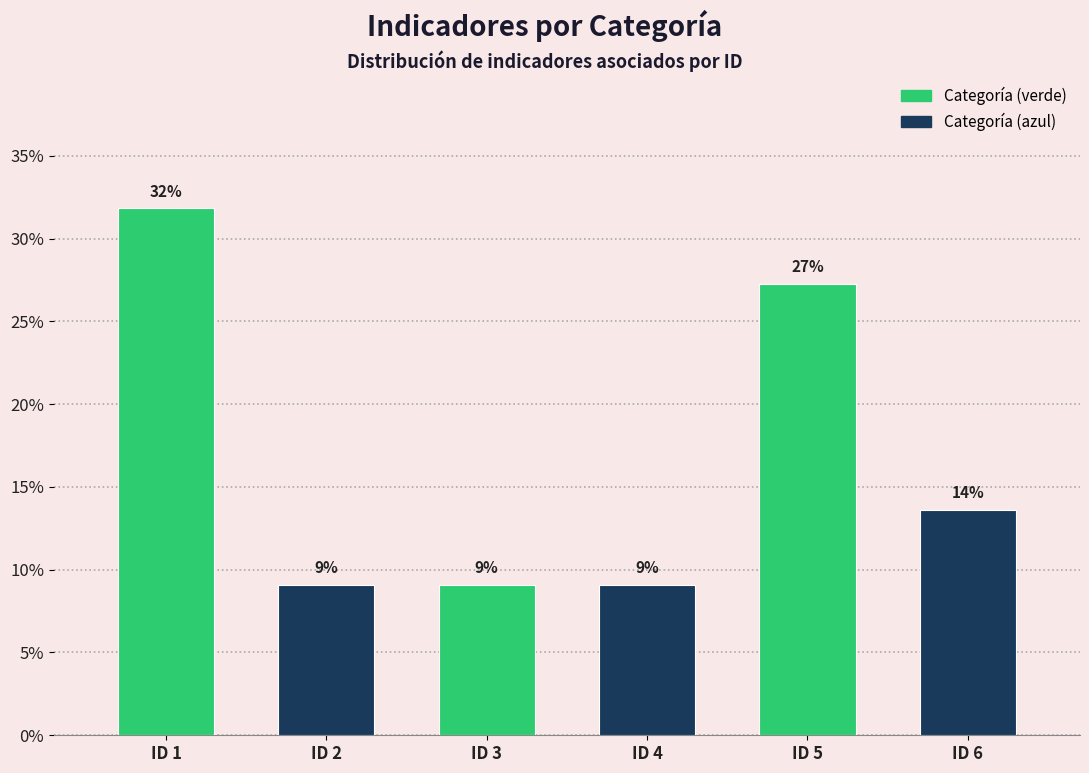

How many bars are there in total?

6